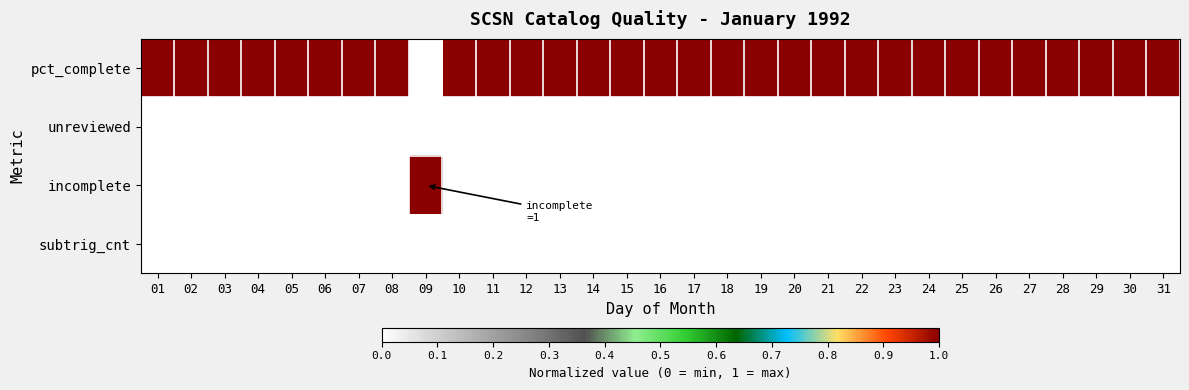

What is the total value across all series at 28?

1